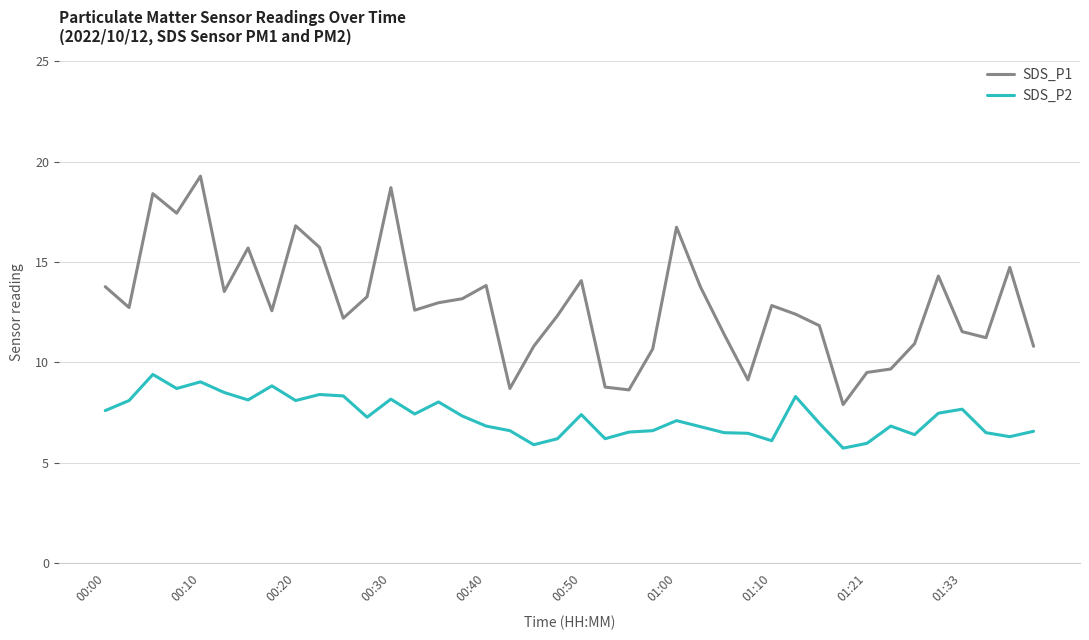

True or false: SDS_P1 and SDS_P2 intersect in this chart.

False